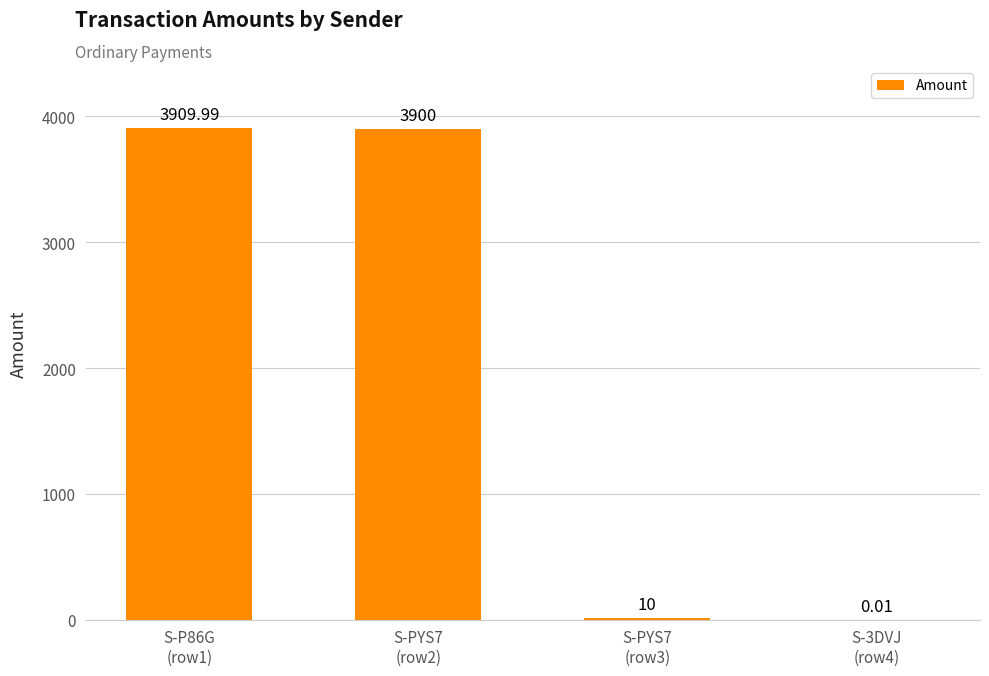

Are the bars grouped side by side (vs. stacked)?

No